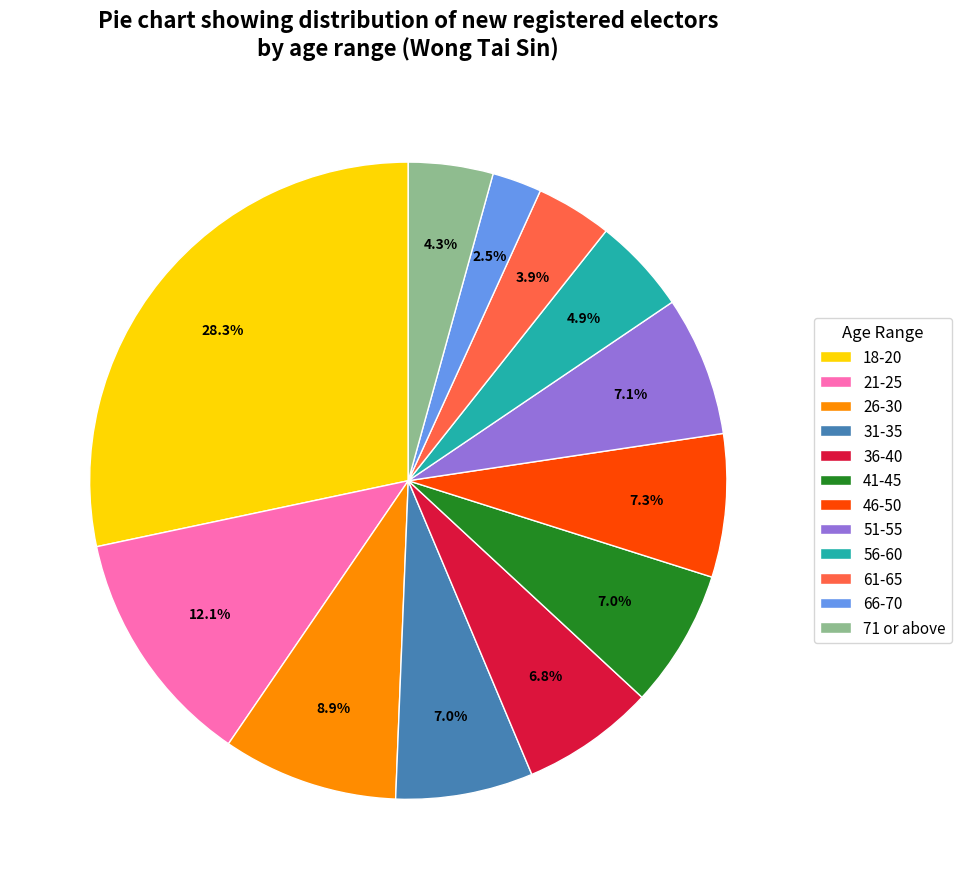

Count the number of slices in the pie.

12